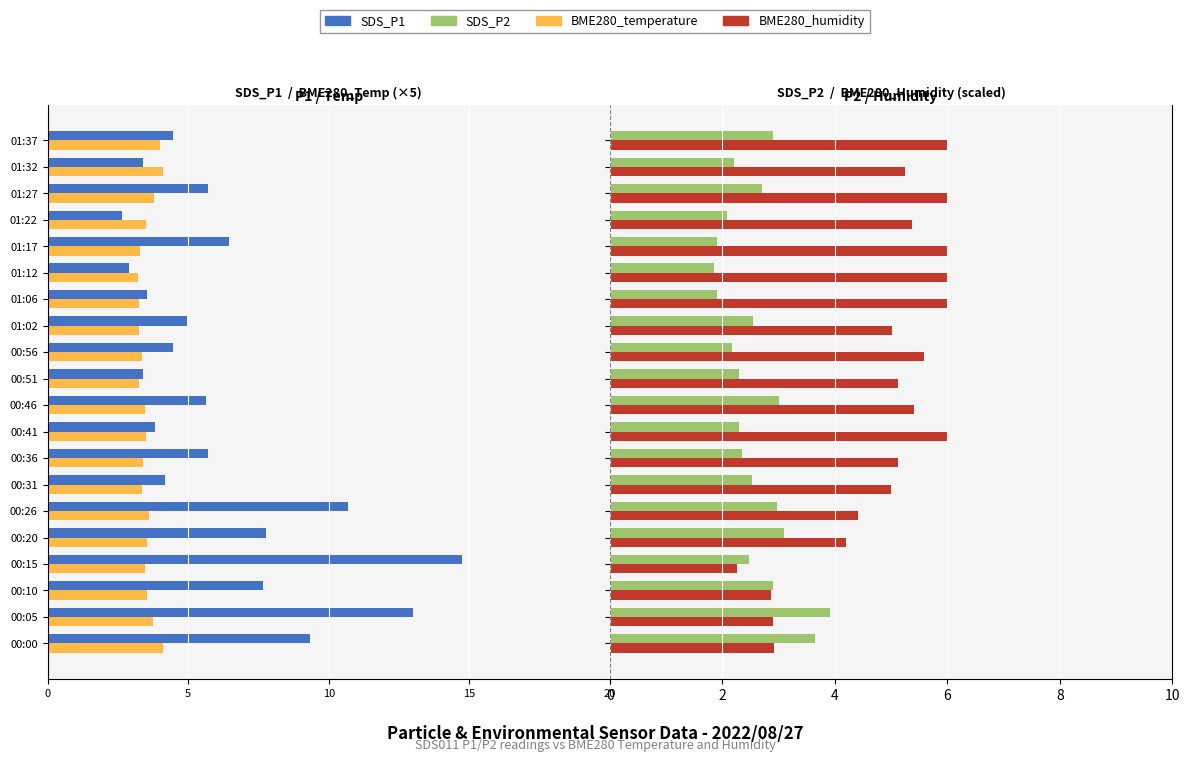

Read the SDS_P2 value at 00:26.

3.0